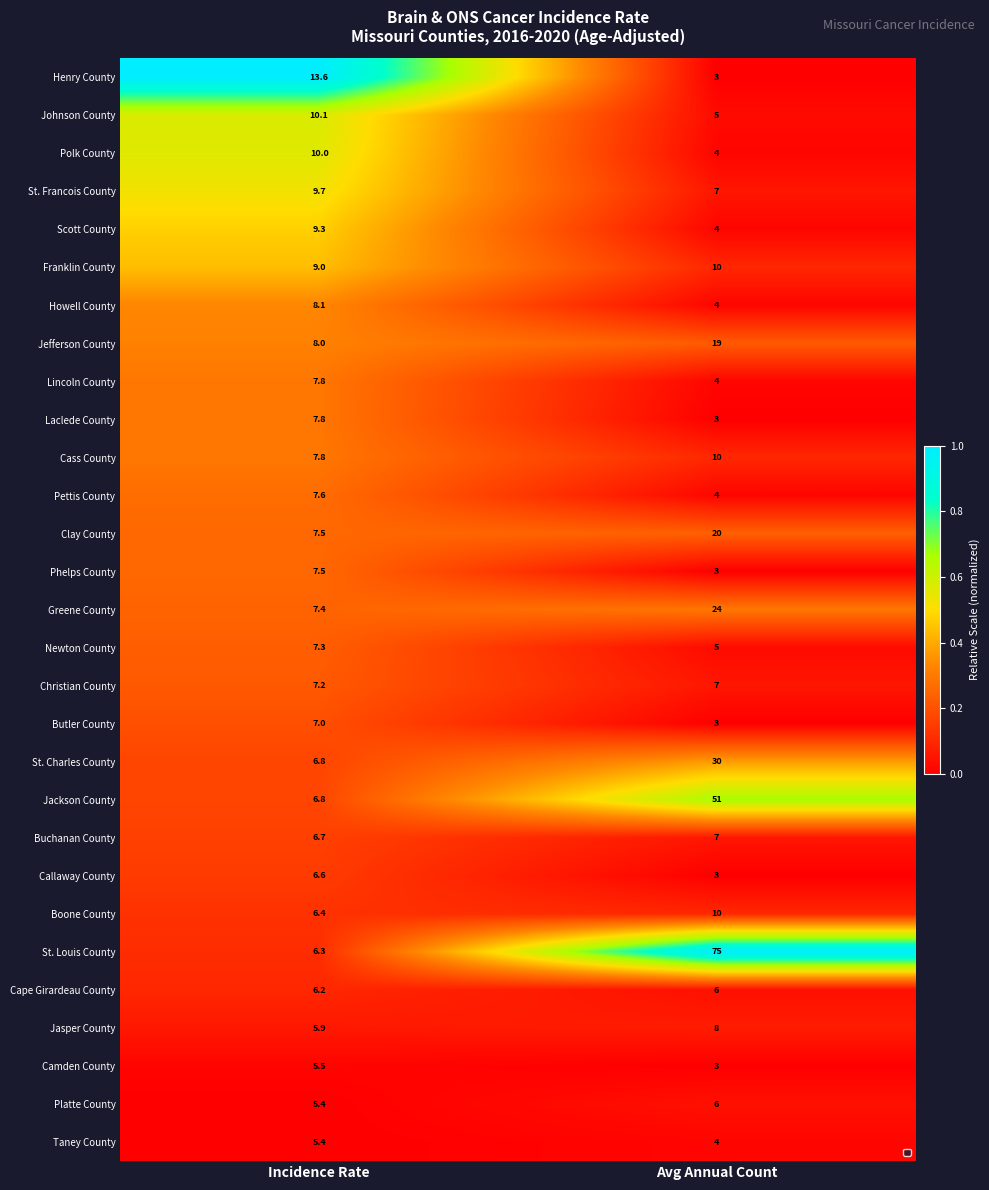

True or false: Callaway County has a value of 3.0 at Avg Annual Count.

True